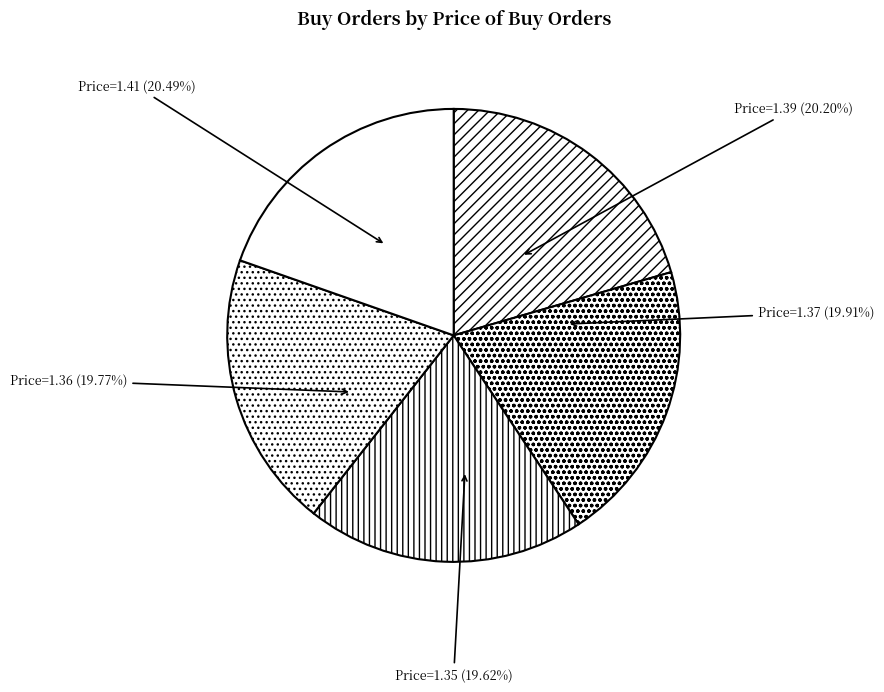

Does 1 (1.37) account for over 50% of the chart?

No